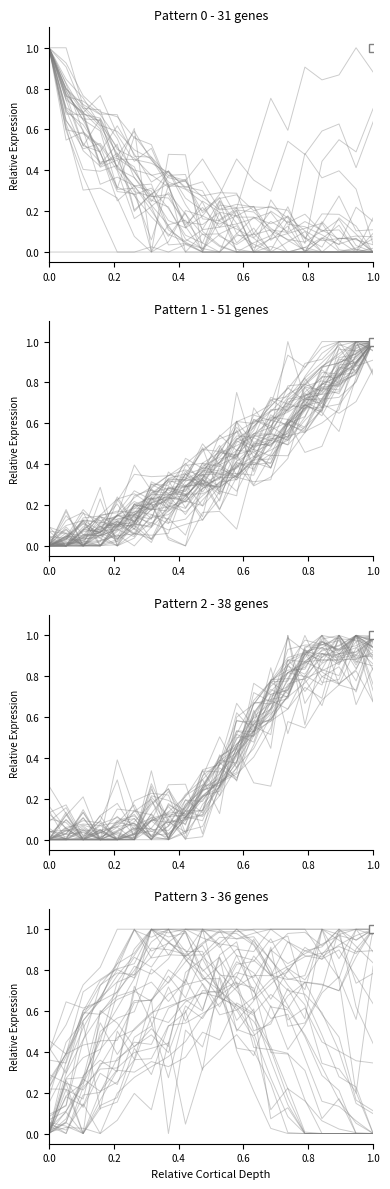

What is the maximum value shown in the chart?

1.0